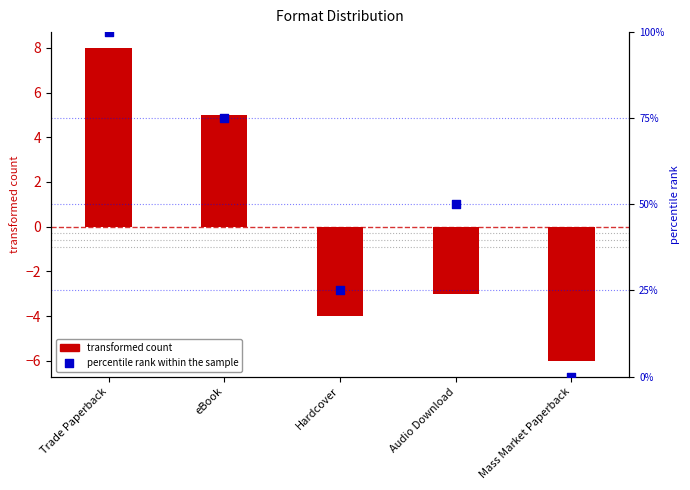

Which series has the largest Y range (max minus min)?

percentile rank within the sample